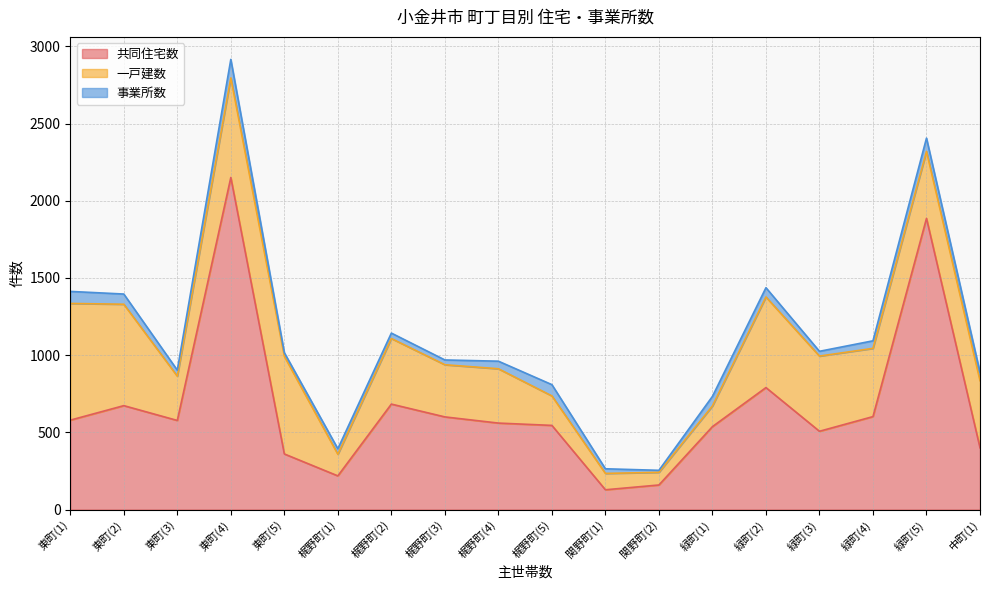

What is the difference between the maximum and minimum values in the 事業所数 series?

107